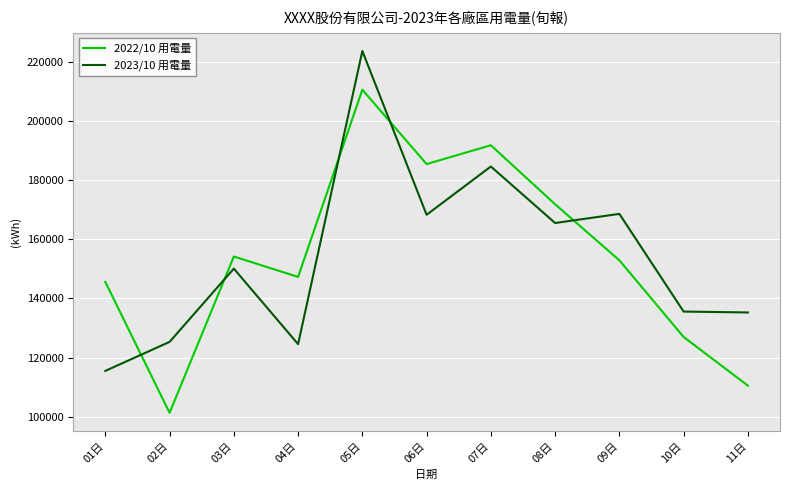

What is the total value across all series at 03日?

304199.6